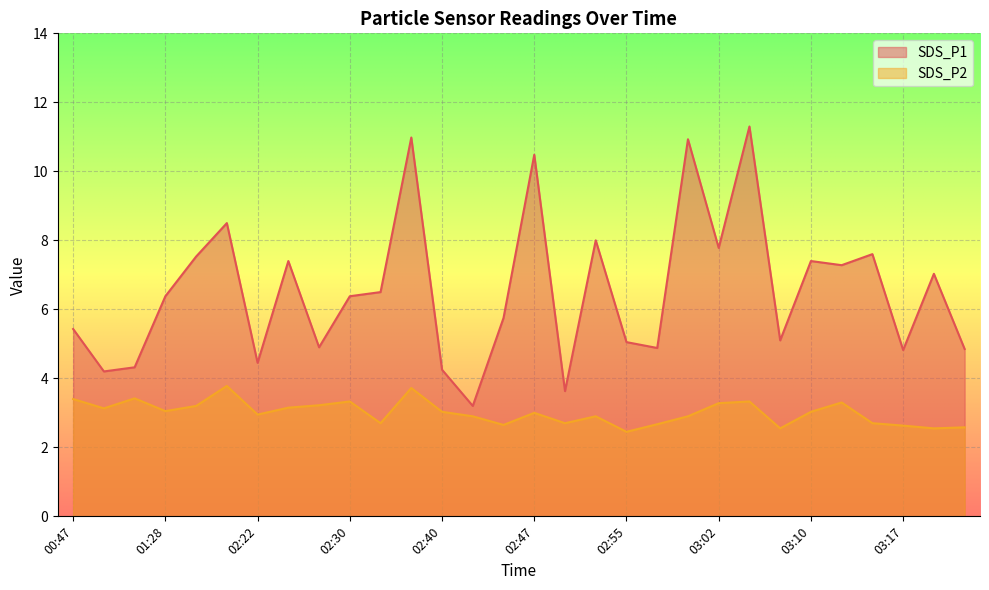

The SDS_P1 series shows 7.2 at 03:07. True or false?

False